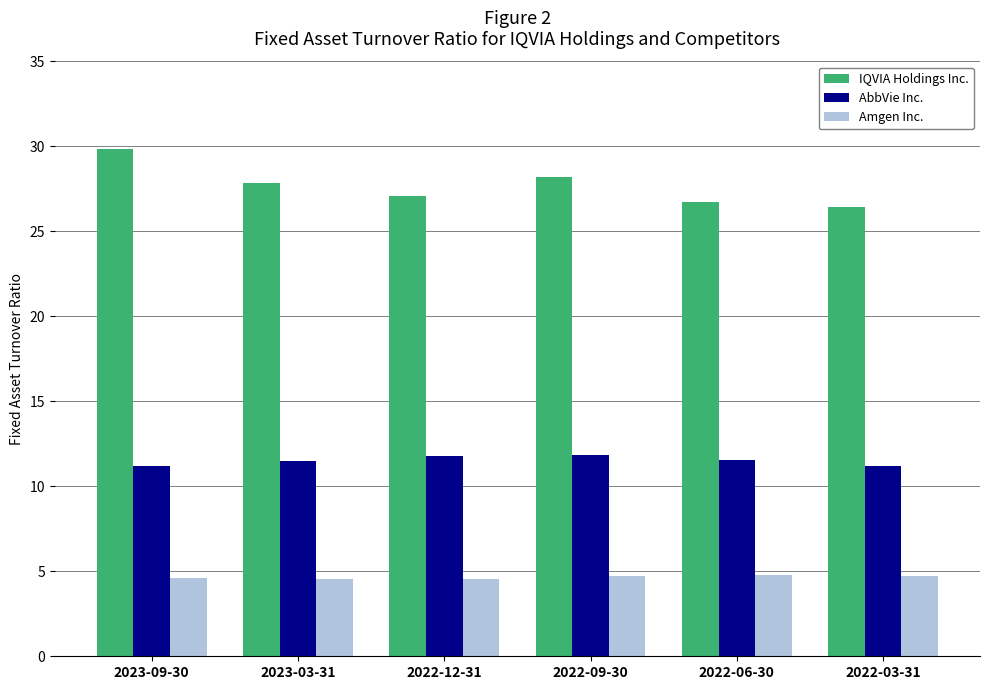

List the series in order of their overall mean, lowest first.

Amgen Inc., AbbVie Inc., IQVIA Holdings Inc.